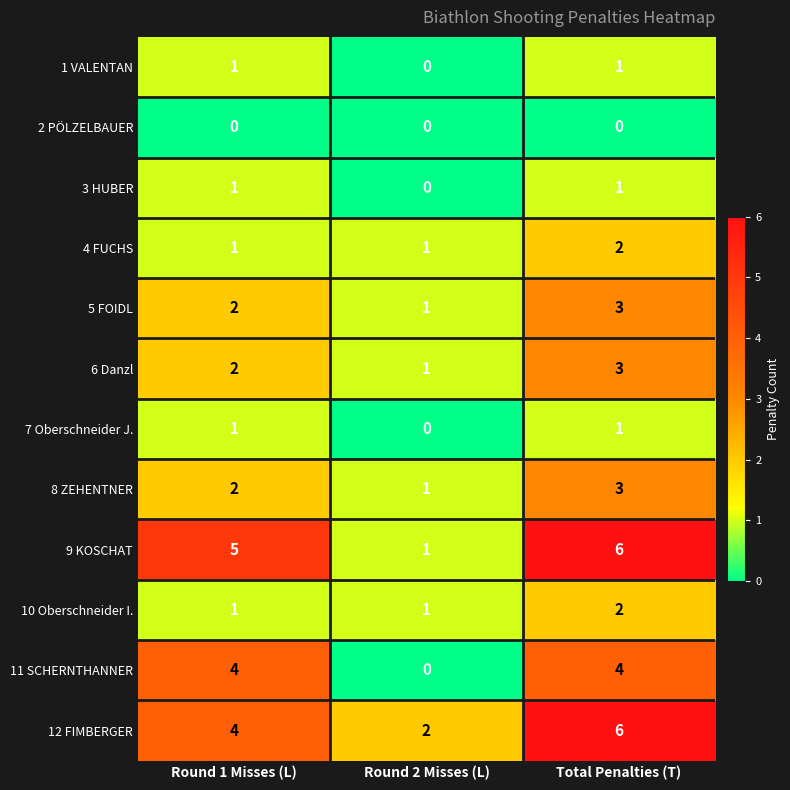

What is the sum of all 12 FIMBERGER values?

12